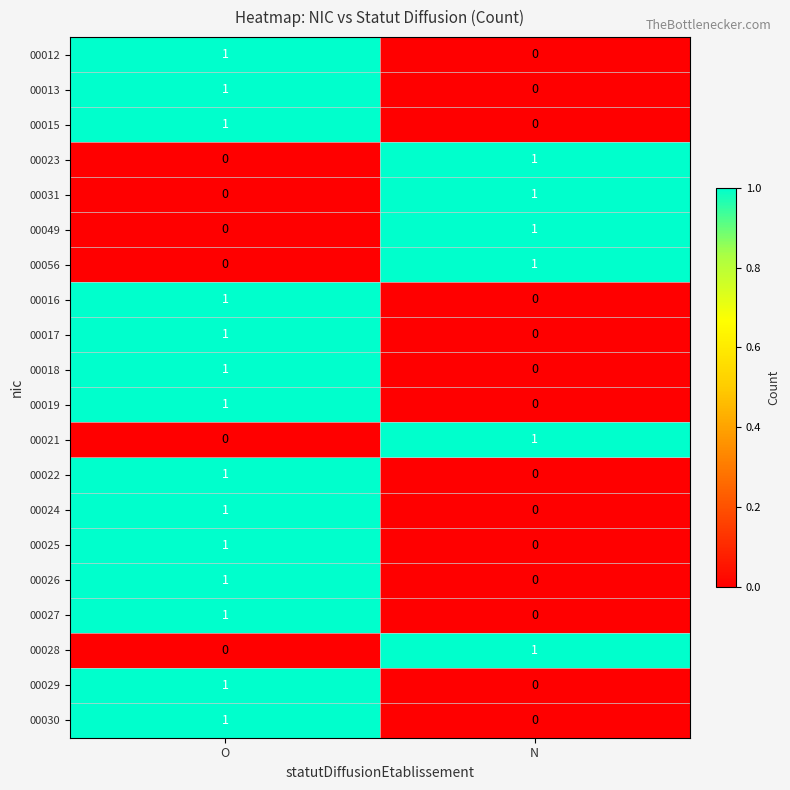

At how many categories does at least one series exceed 0?

2